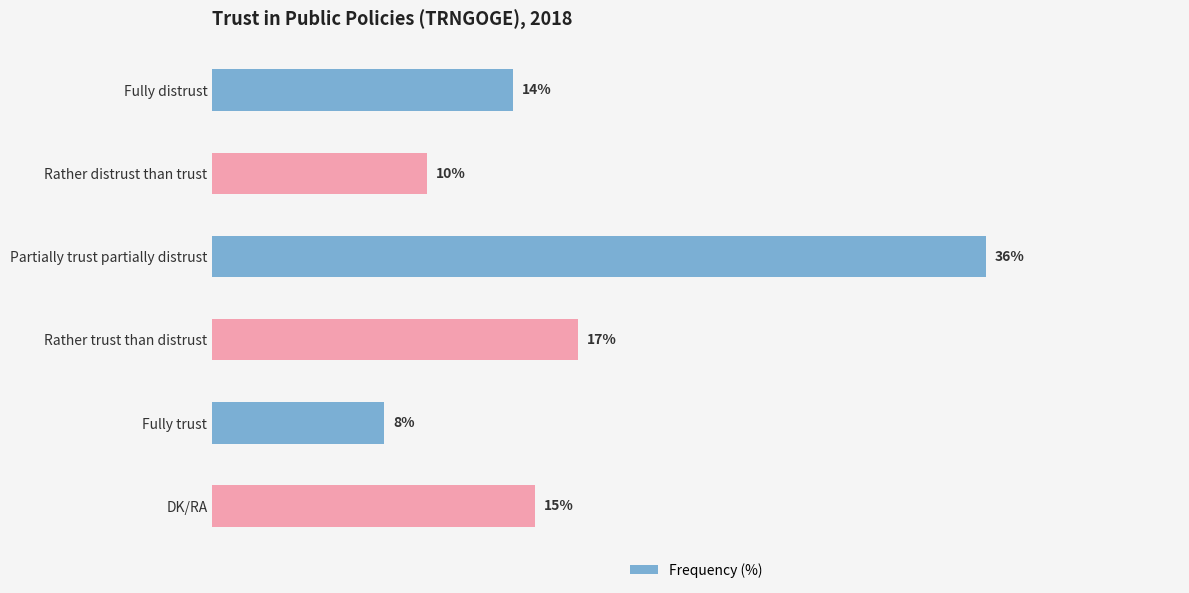

At which label is the value closest to 22?

Rather trust than distrust